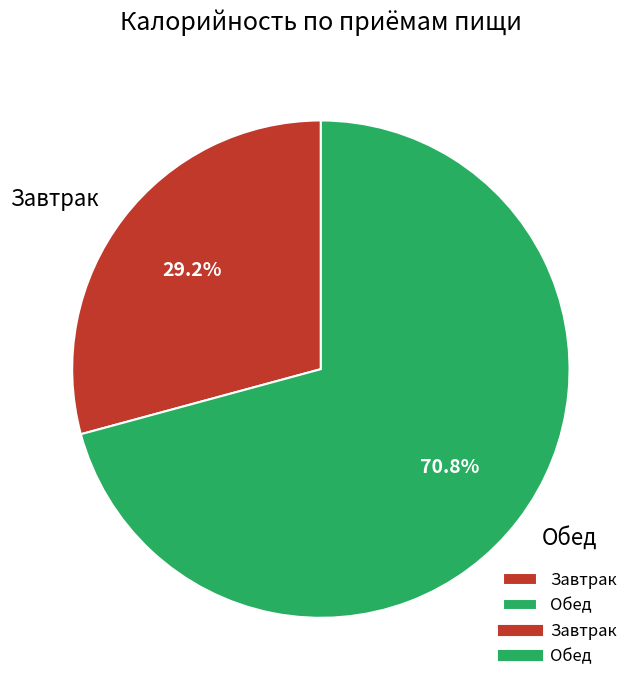

To the nearest percent, what is the difference between the largest and smallest slice percentages?

42%